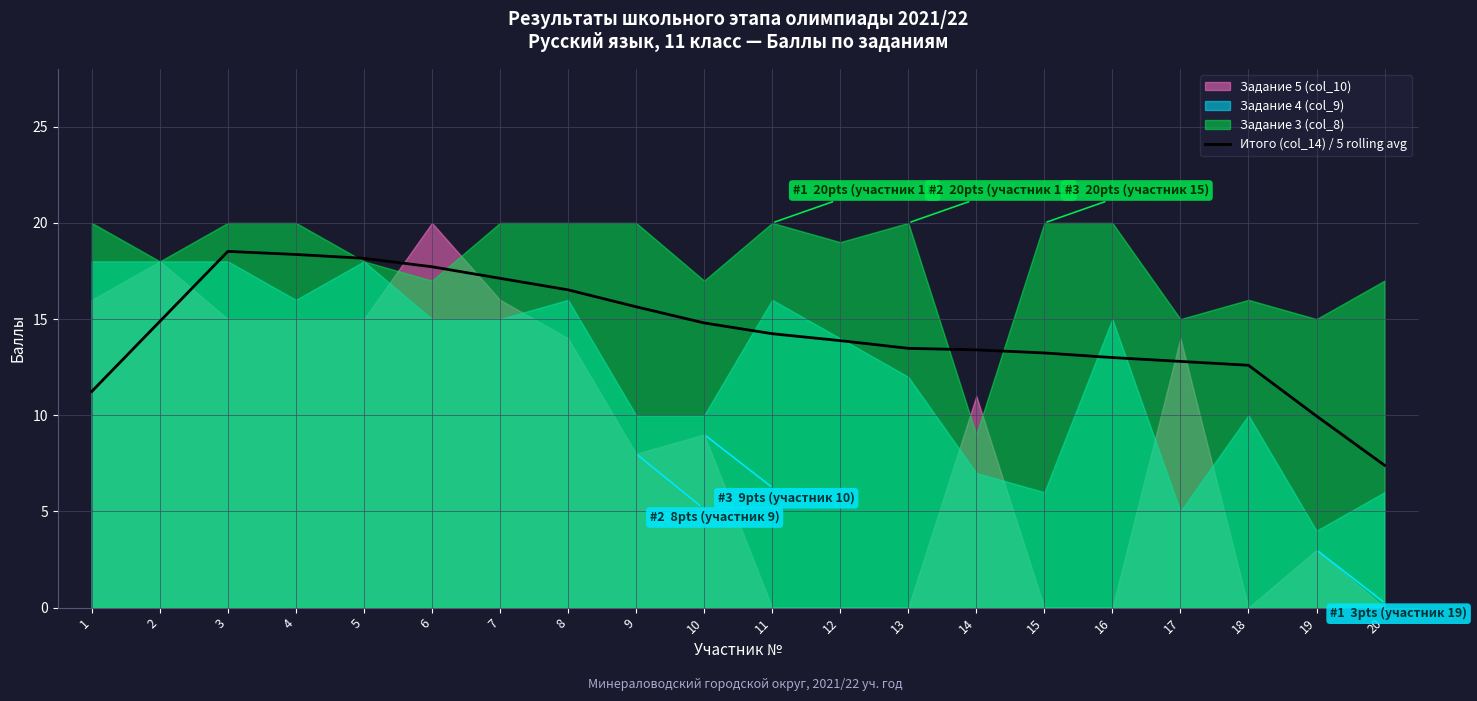

Reading left to right, list all the values displayed in this chart.

11.2	14.9	18.5	18.4	18.2	17.7	17.1	16.5	15.6	14.8	14.2	13.9	13.5	13.4	13.2	13.0	12.8	12.6	10.0	7.4